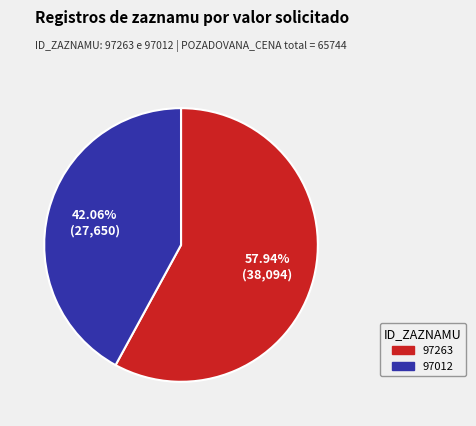

How many segments does this pie chart have?

2